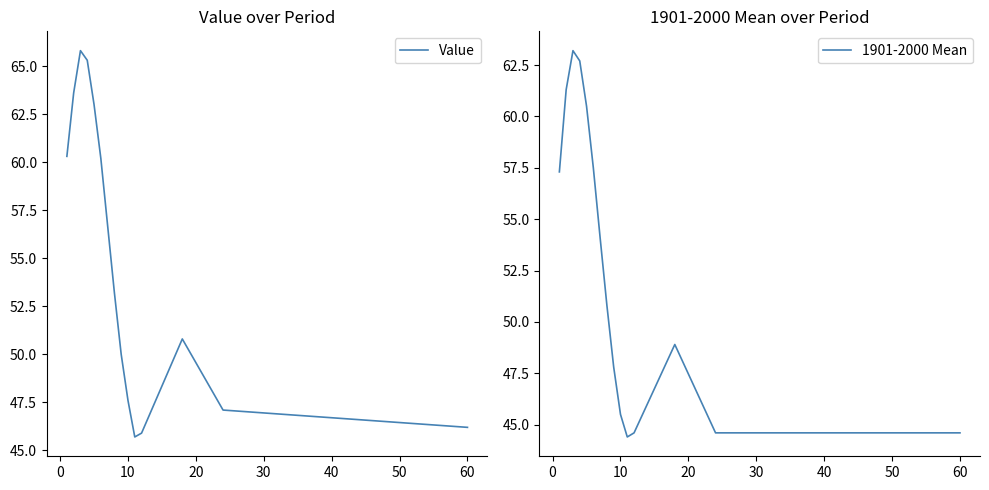

What is the maximum value for Value?

65.8